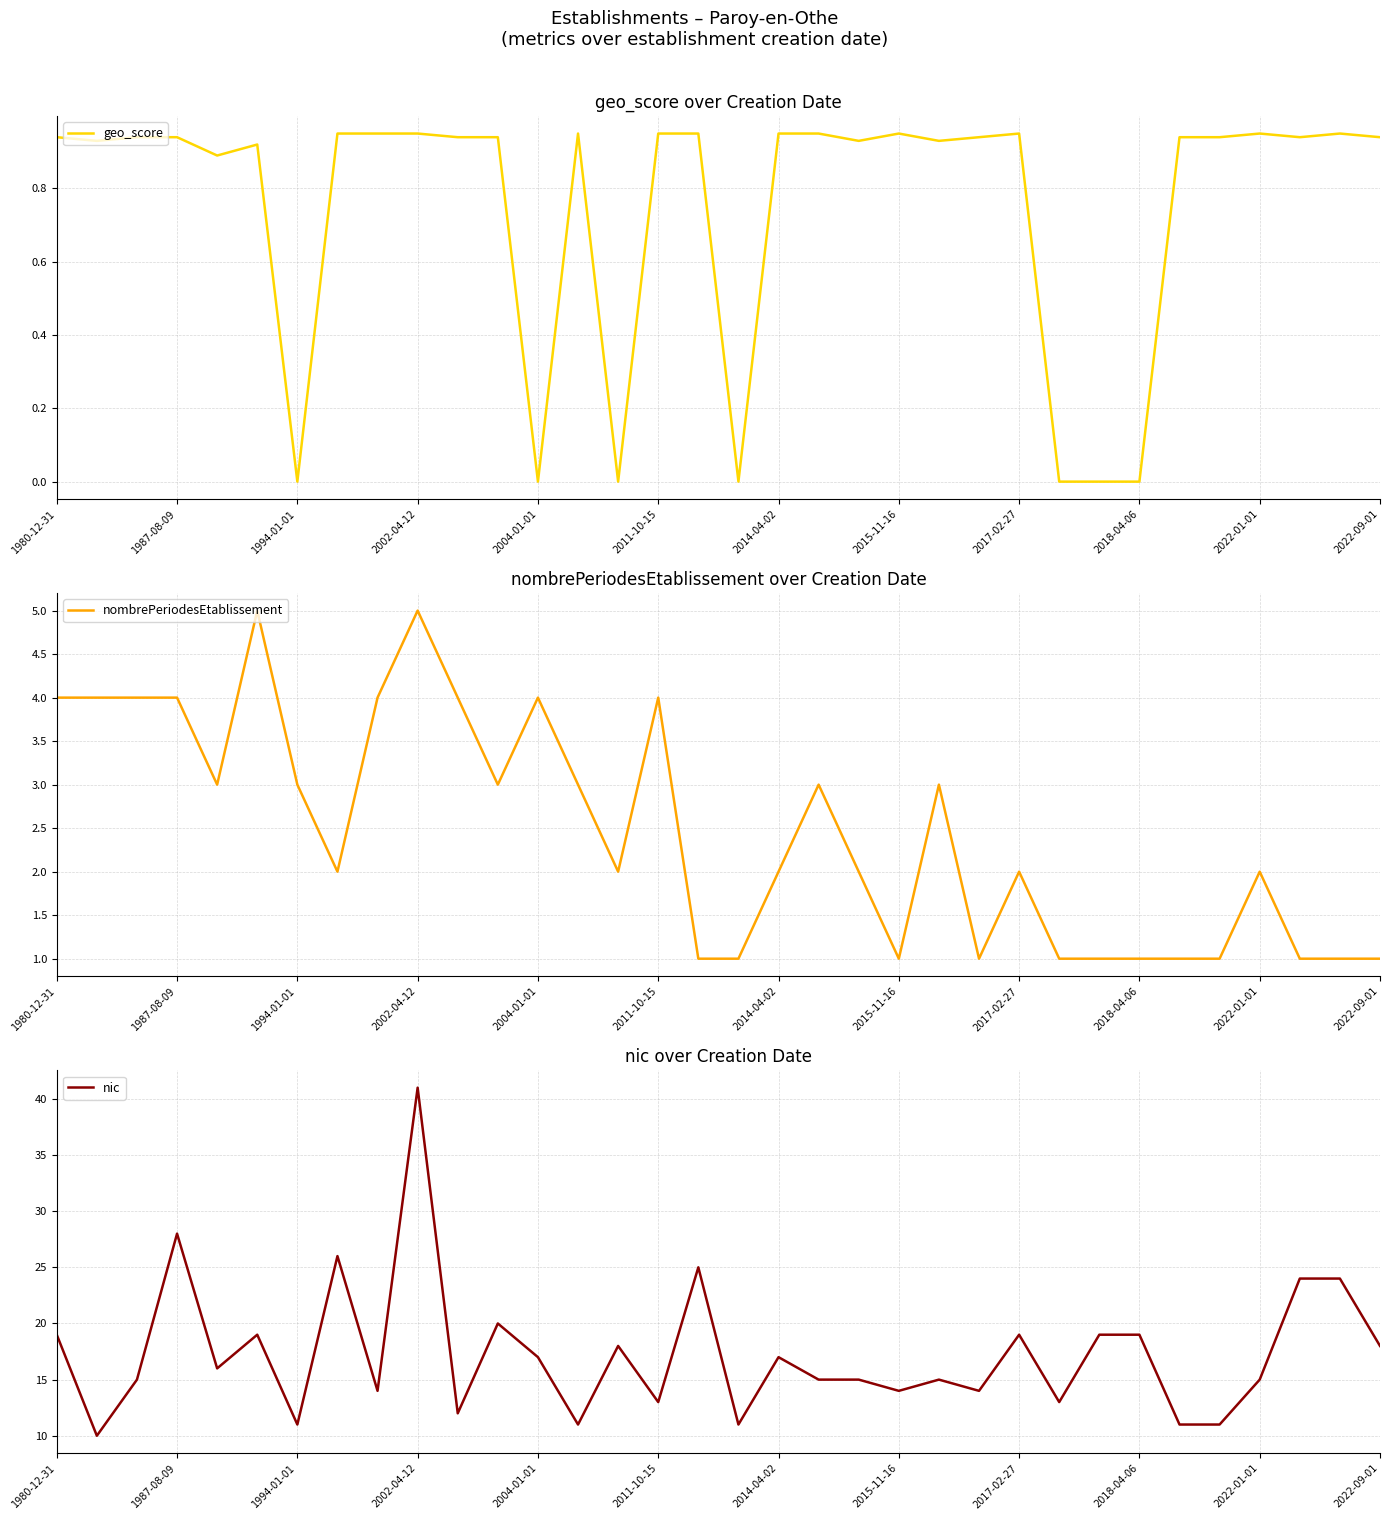

True or false: nic and nombrePeriodesEtablissement cross at least once.

False